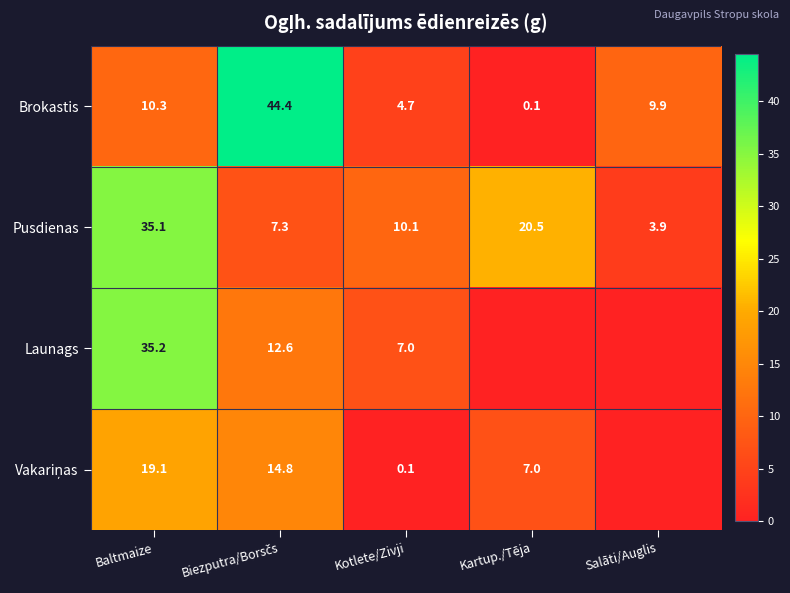

At which label does Brokastis reach its minimum?

Kartup./Tēja